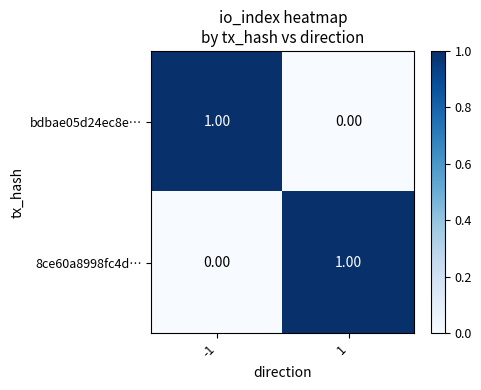

Rank the series at 1 from highest to lowest value.

8ce60a8998fc4d…, bdbae05d24ec8e…